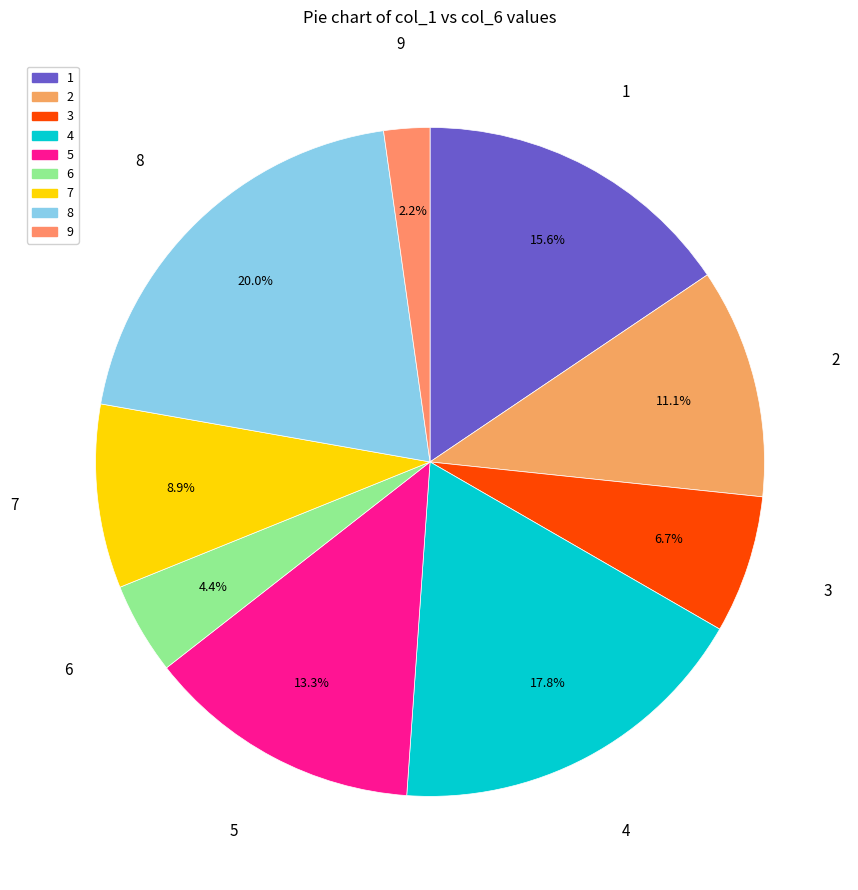

Between 9 and 1, which is larger?

1